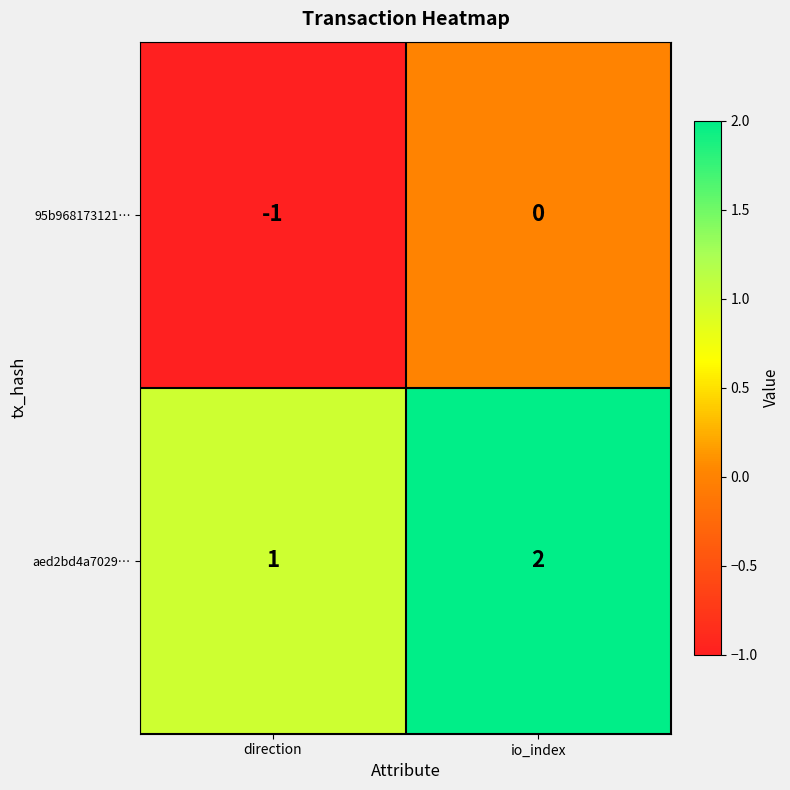

Reading left to right, extract all data points from this chart.

95b968173121…: -1	0
aed2bd4a7029…: 1	2